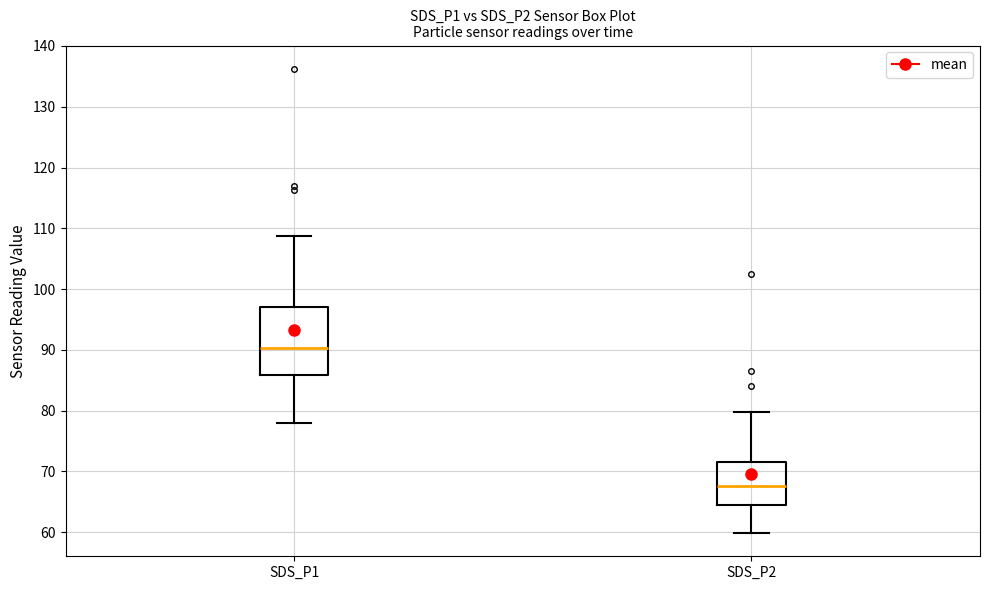

Reading left to right, transcribe this box plot: for each box, give where its median line is, the range the box spans, and where its two whiskers end, as read against the y-axis. The values are not printed on the chart, so give them approximately, as read against the axis.

SDS_P1: median 90, box 86 to 97, whiskers 78 to 109
SDS_P2: median 68, box 64 to 72, whiskers 60 to 80